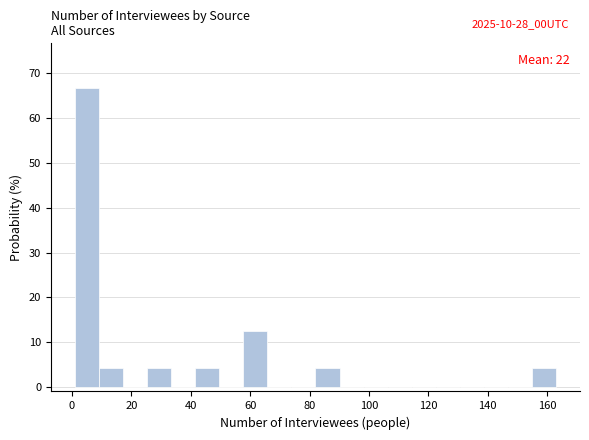

Over which range of the x-axis is the bar tallest?

2 to 10